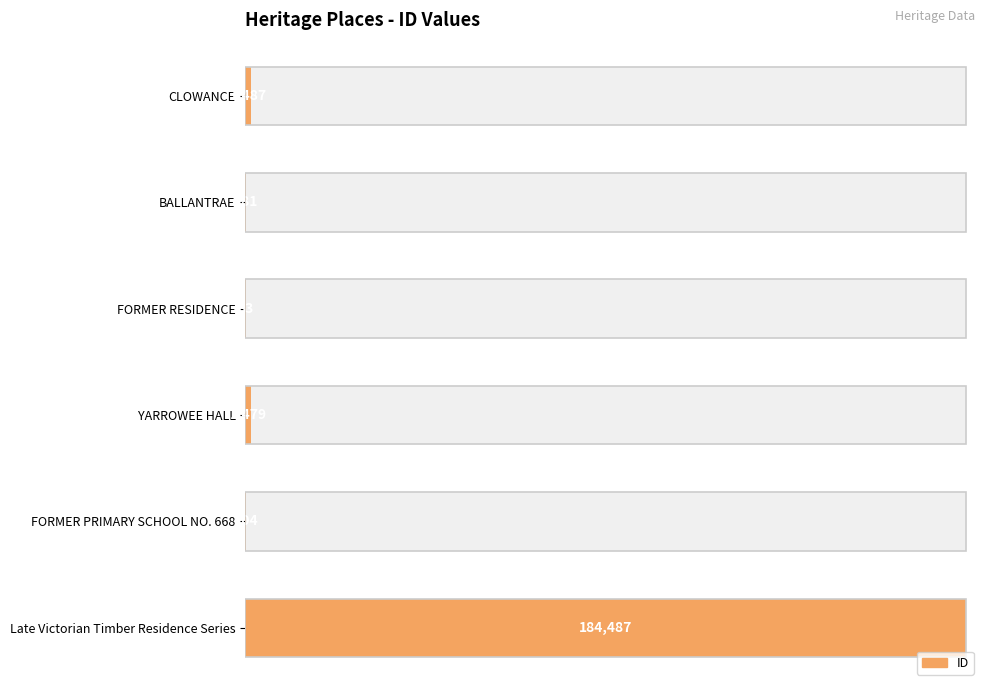

How many bars are there in total?

6